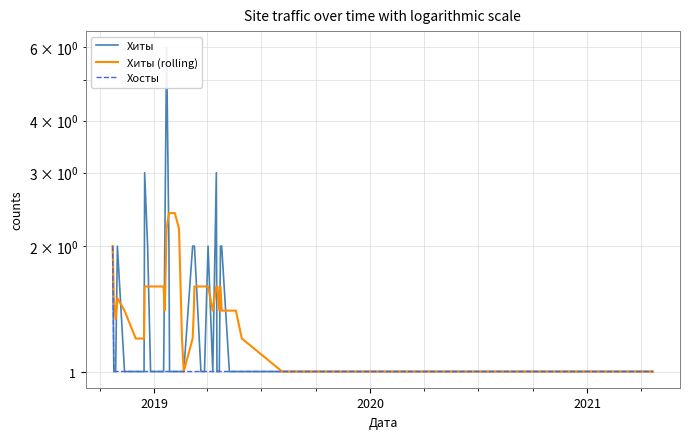

Rank the series by their maximum value, from lowest to highest.

Хосты, Хиты (rolling), Хиты